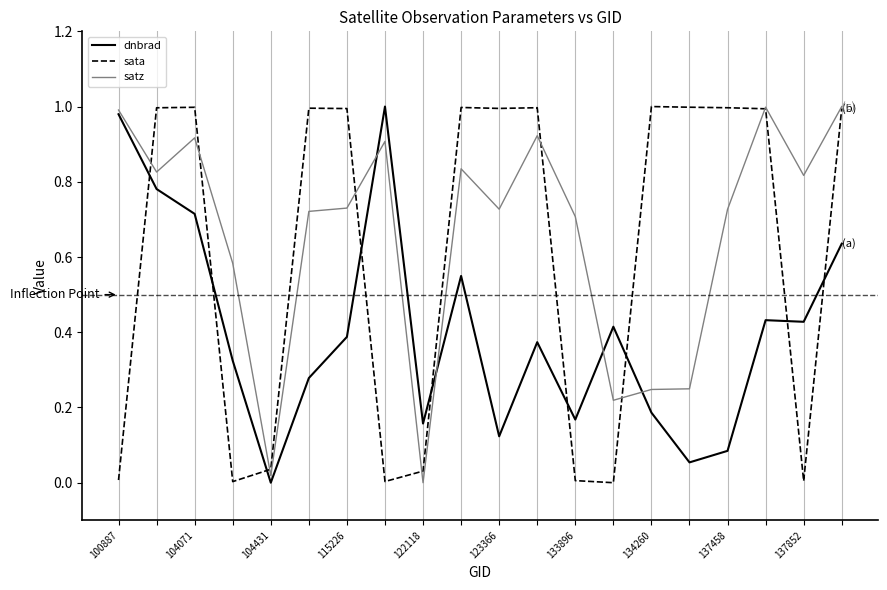

Which series ends up on top after the final intersection of sata and dnbrad?

sata